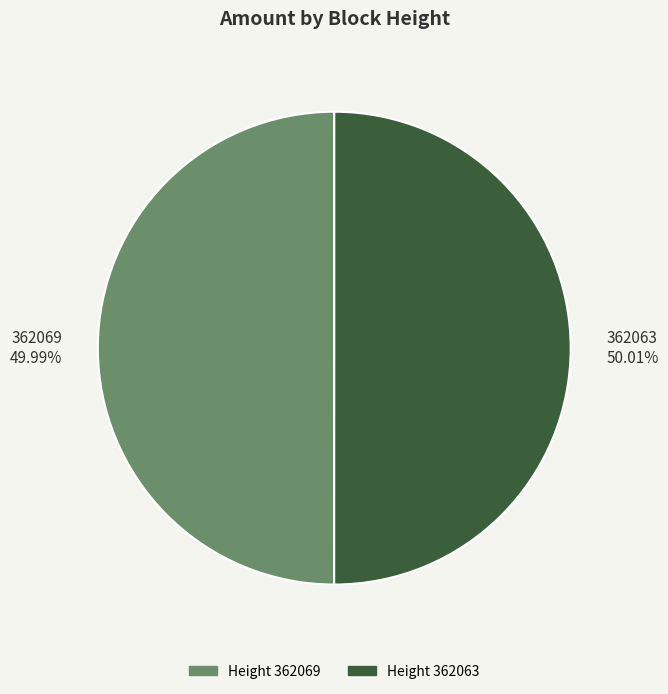

What is the ratio of the value at Height 362063 to the value at Height 362069?

1.0